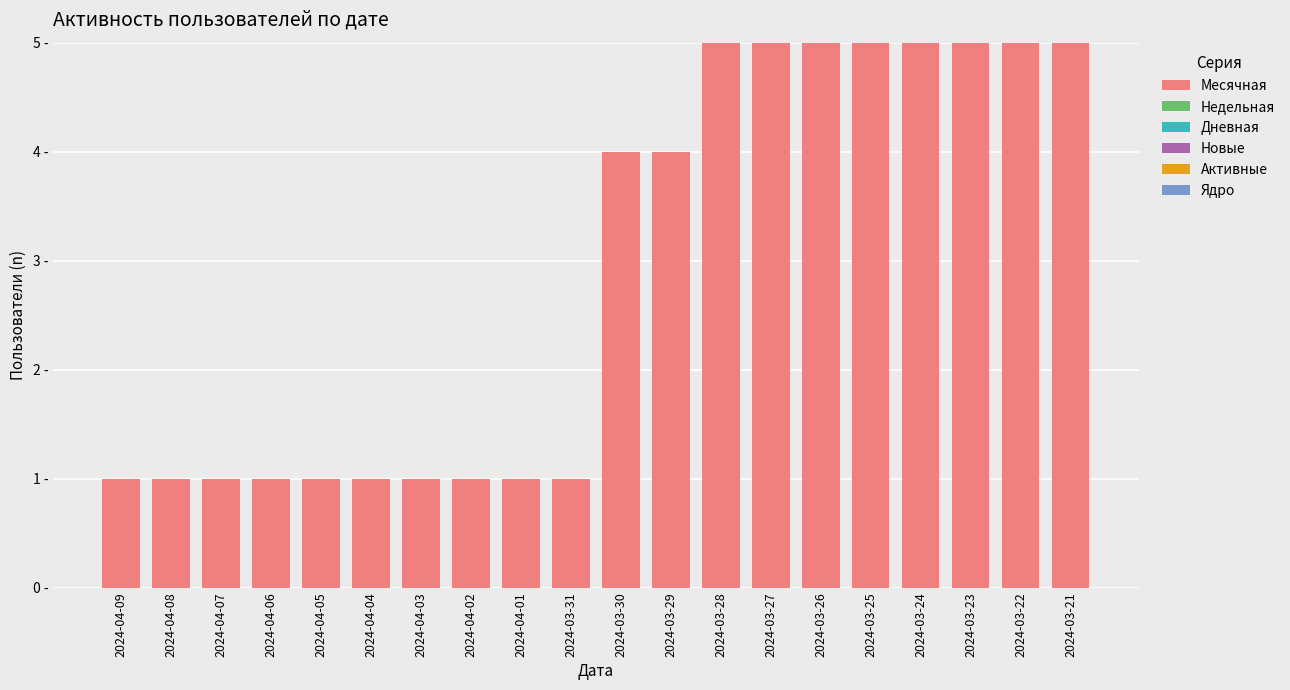

Reading left to right, list all the values displayed in this chart.

Месячная: 1	1	1	1	1	1	1	1	1	1	4	4	5	5	5	5	5	5	5	5
Недельная: 0	0	0	0	0	0	0	0	0	0	0	0	0	0	0	0	0	0	0	0
Дневная: 0	0	0	0	0	0	0	0	0	0	0	0	0	0	0	0	0	0	0	0
Новые: 0	0	0	0	0	0	0	0	0	0	0	0	0	0	0	0	0	0	0	0
Активные: 0	0	0	0	0	0	0	0	0	0	0	0	0	0	0	0	0	0	0	0
Ядро: 0	0	0	0	0	0	0	0	0	0	0	0	0	0	0	0	0	0	0	0